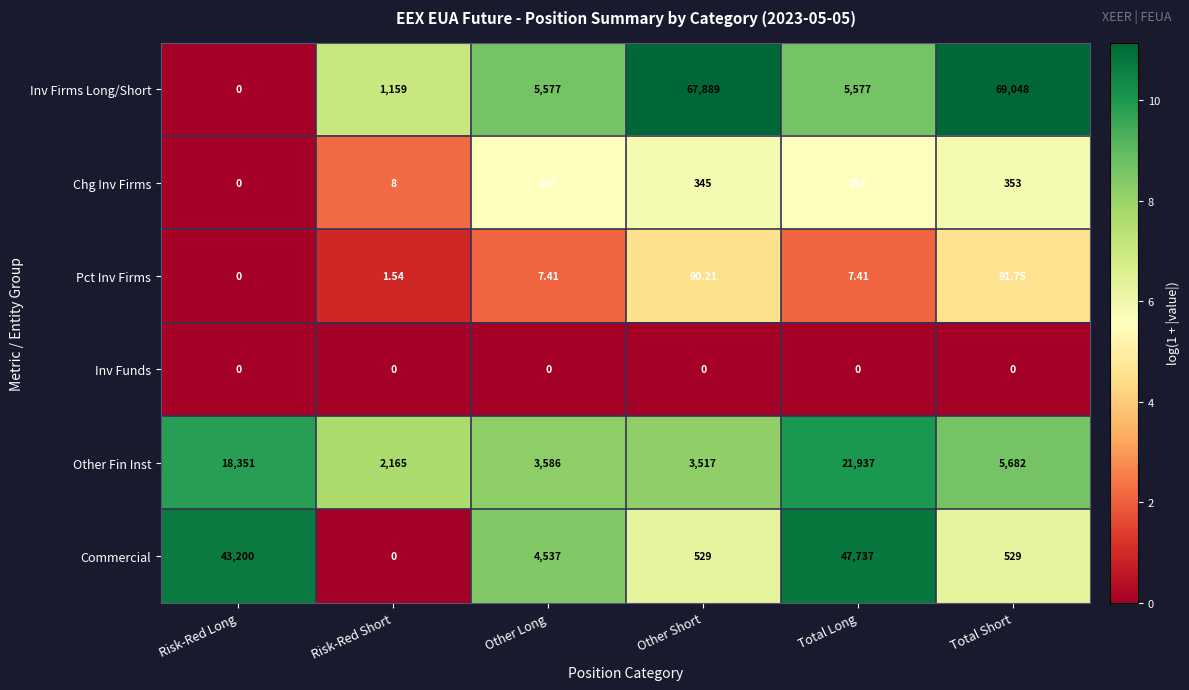

Which series changed the most between Risk-Red Short and Total Long?

Commercial